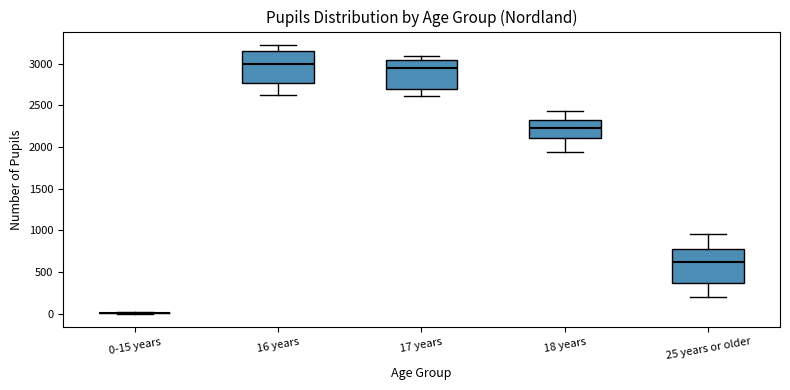

Reading left to right, transcribe this box plot: for each box, give where its median line is, the range the box spans, and where its two whiskers end, as read against the y-axis. The values are not printed on the chart, so give them approximately, as read against the axis.

0-15 years: box collapsed to a line at 0, whiskers 0 to 0
16 years: median 3000, box 2750 to 3150, whiskers 2600 to 3250
17 years: median 2950, box 2700 to 3050, whiskers 2600 to 3100
18 years: median 2250, box 2100 to 2350, whiskers 1950 to 2450
25 years or older: median 600, box 350 to 800, whiskers 200 to 950